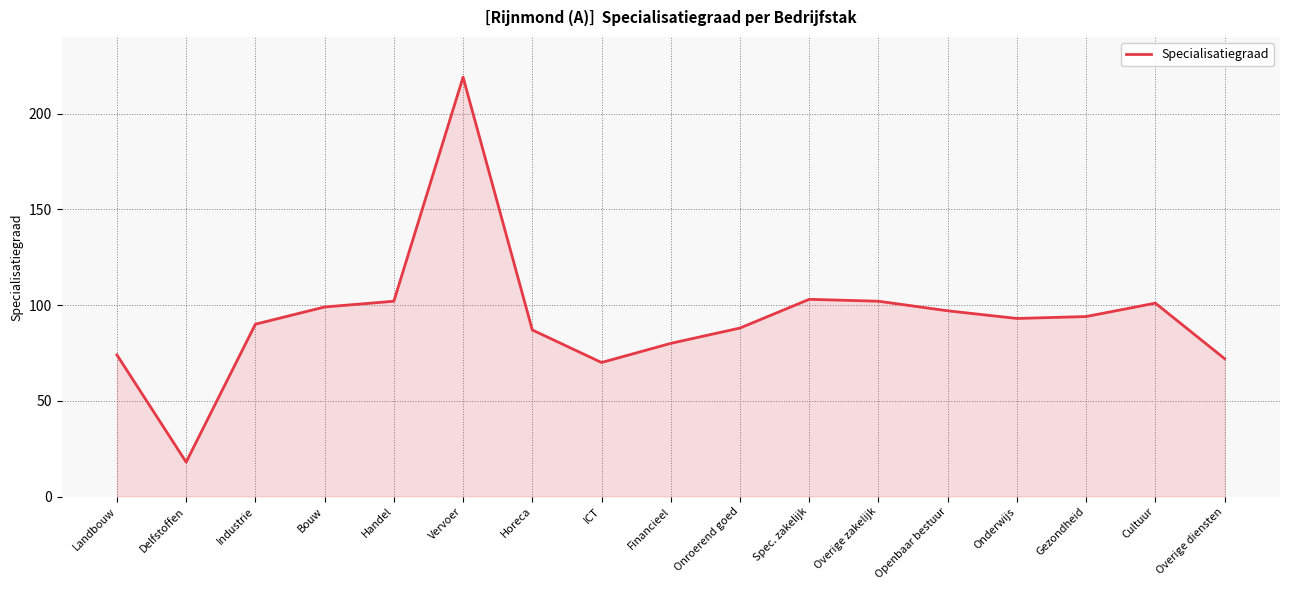

The value at ICT is 114. True or false?

False